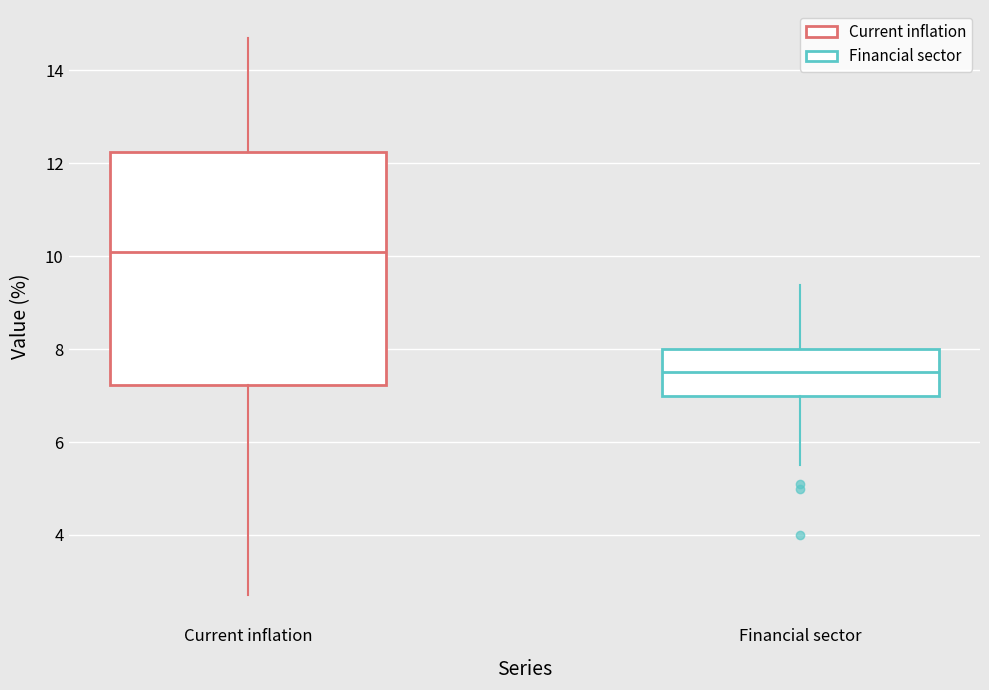

Where is the upper edge of the box for Current inflation on the y-axis? The values are not printed on the chart, so give them approximately, as read against the axis.

12.2